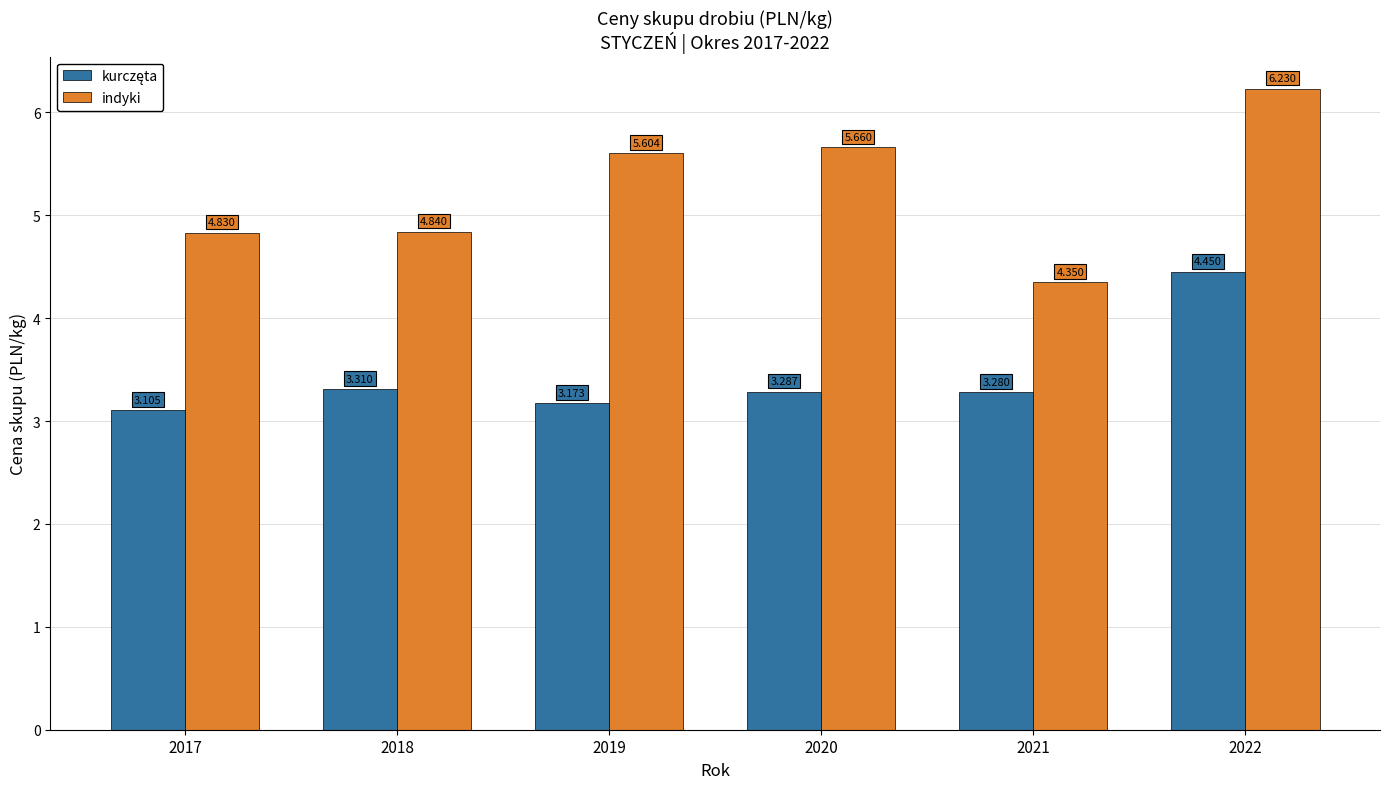

List the labels in order of indyki value, largest first.

2022, 2020, 2019, 2018, 2017, 2021